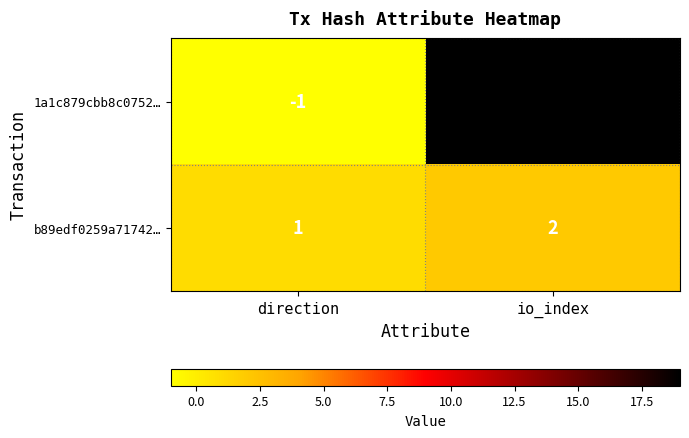

At which category does the chart reach its peak across all series?

io_index